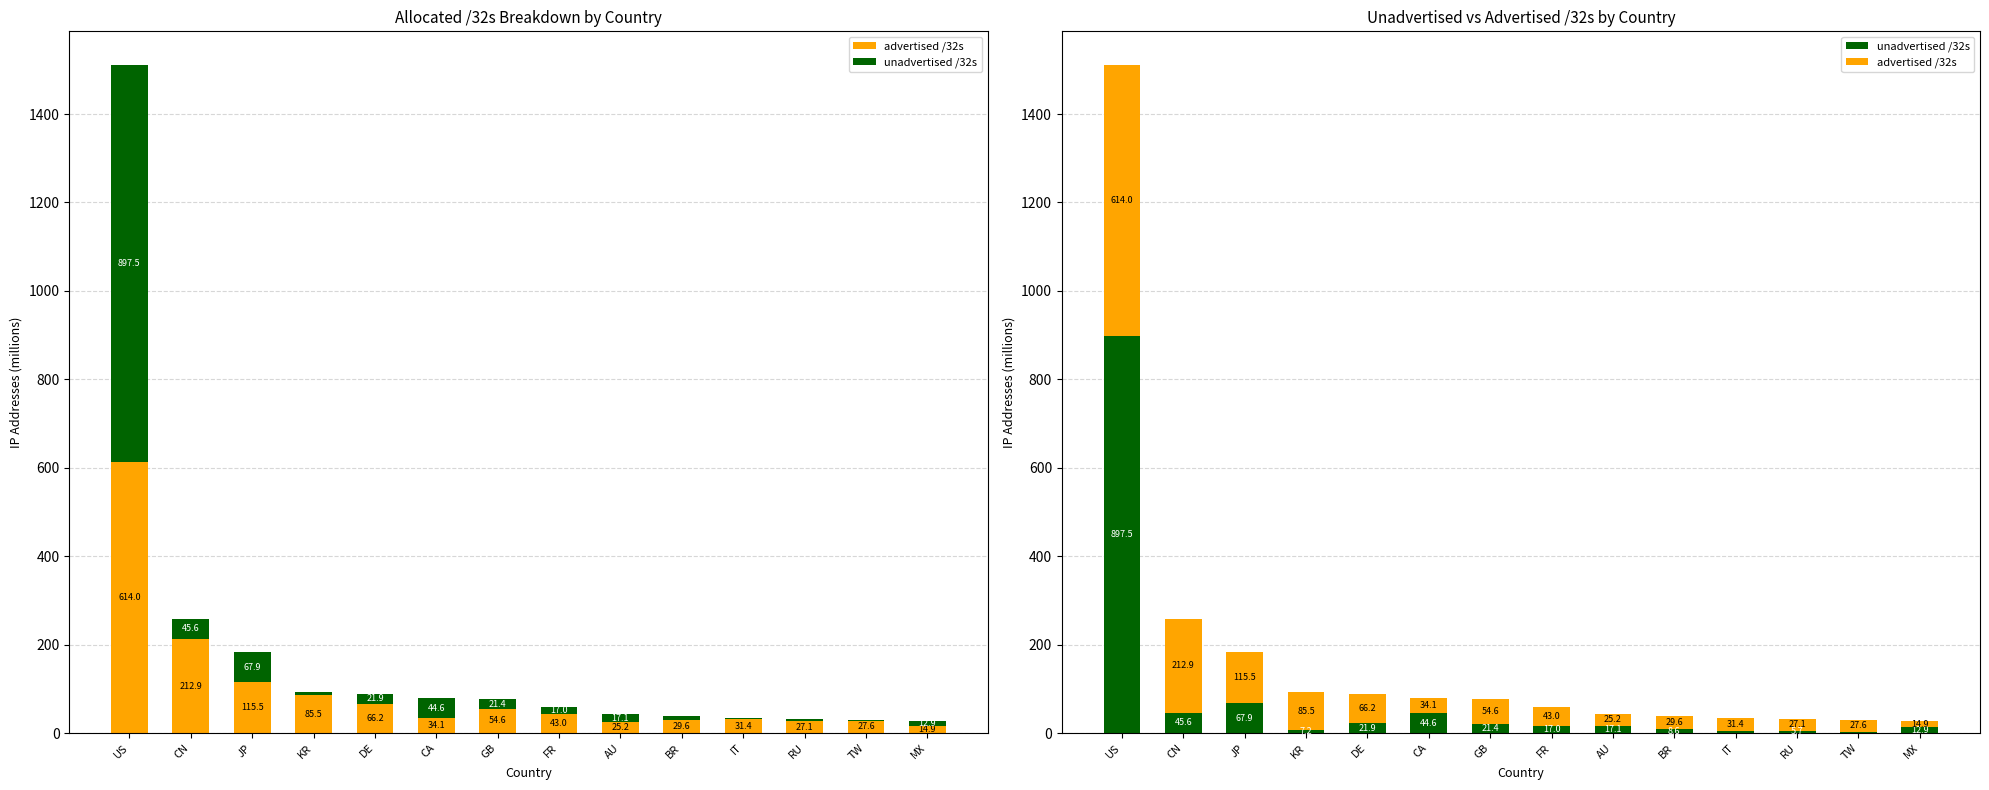

What is the sum of the unadvertised /32s values at CN and RU?

51.3